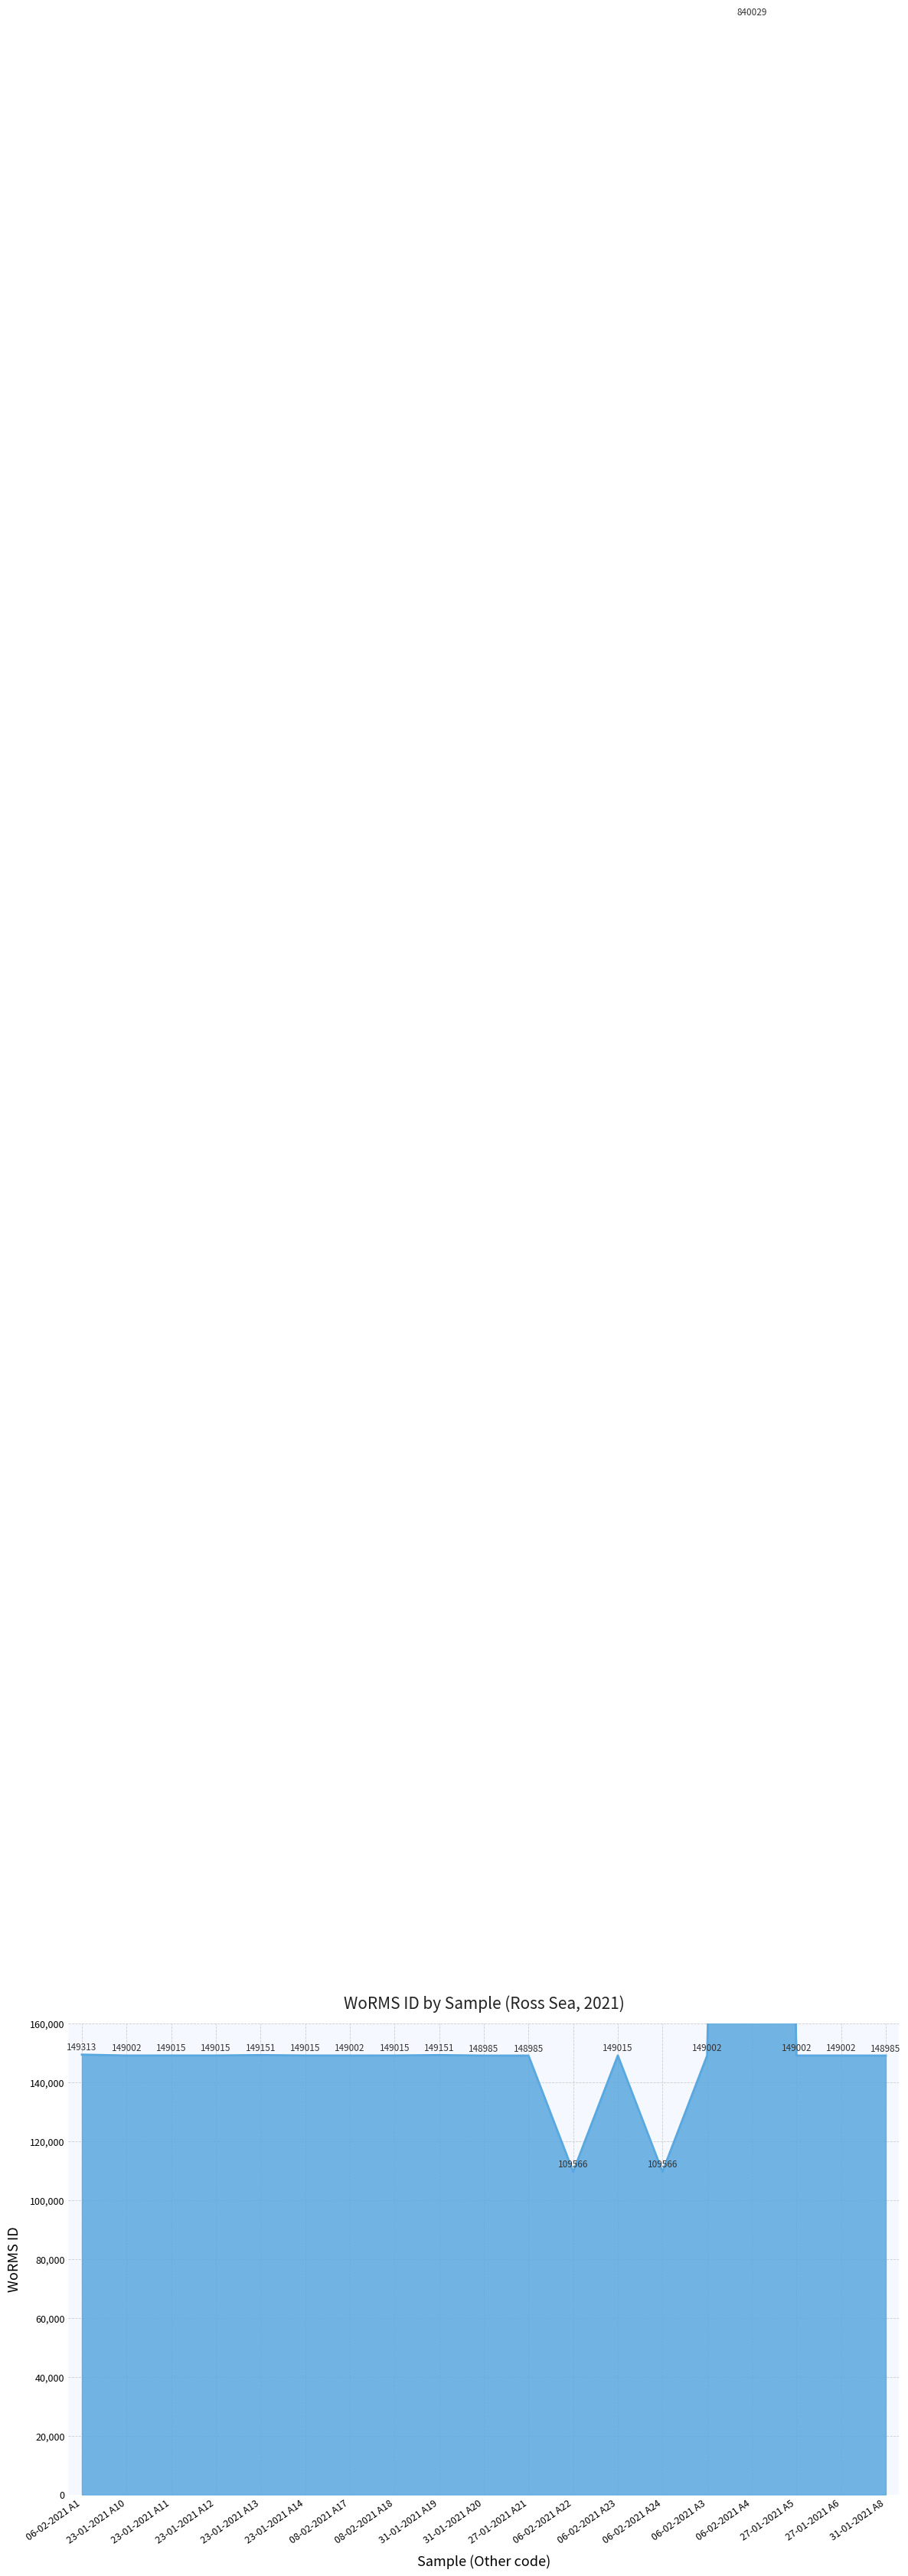

What position from the right is 23-01-2021 A13?

15